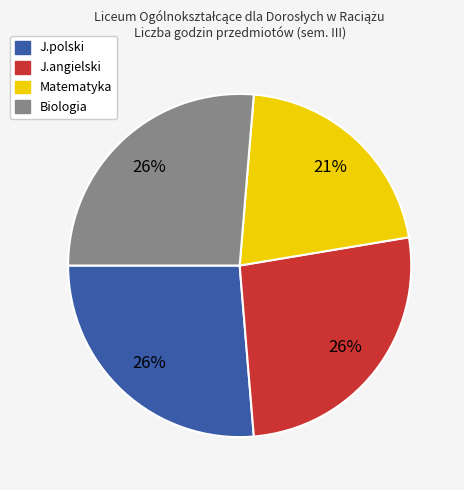

How many segments does this pie chart have?

4